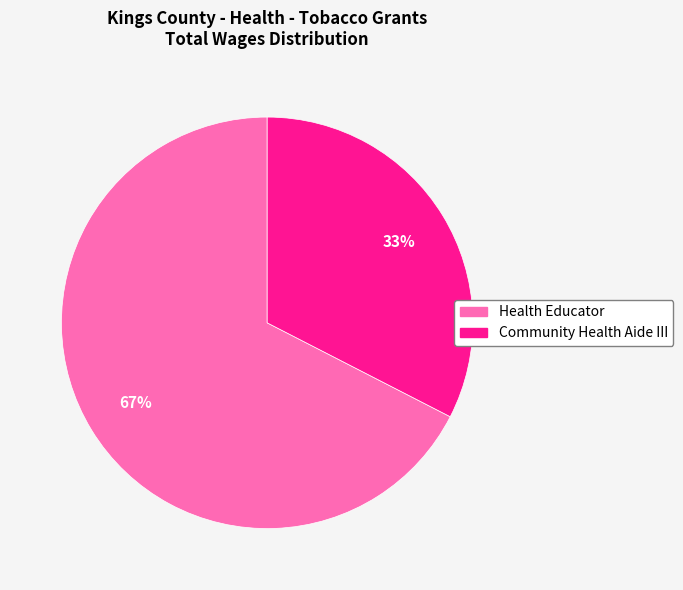

Is it true that Community Health Aide III is 33% of the pie?

True